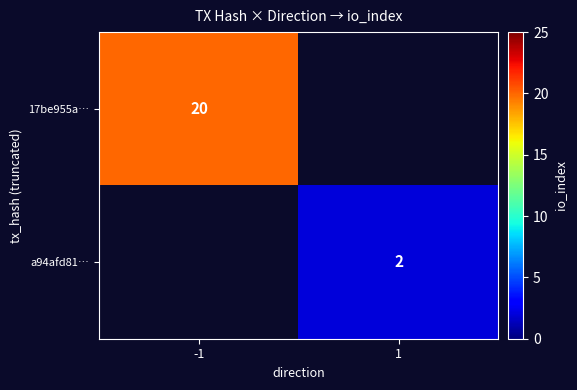

The value of a94afd81… at 1 is 2. True or false?

True